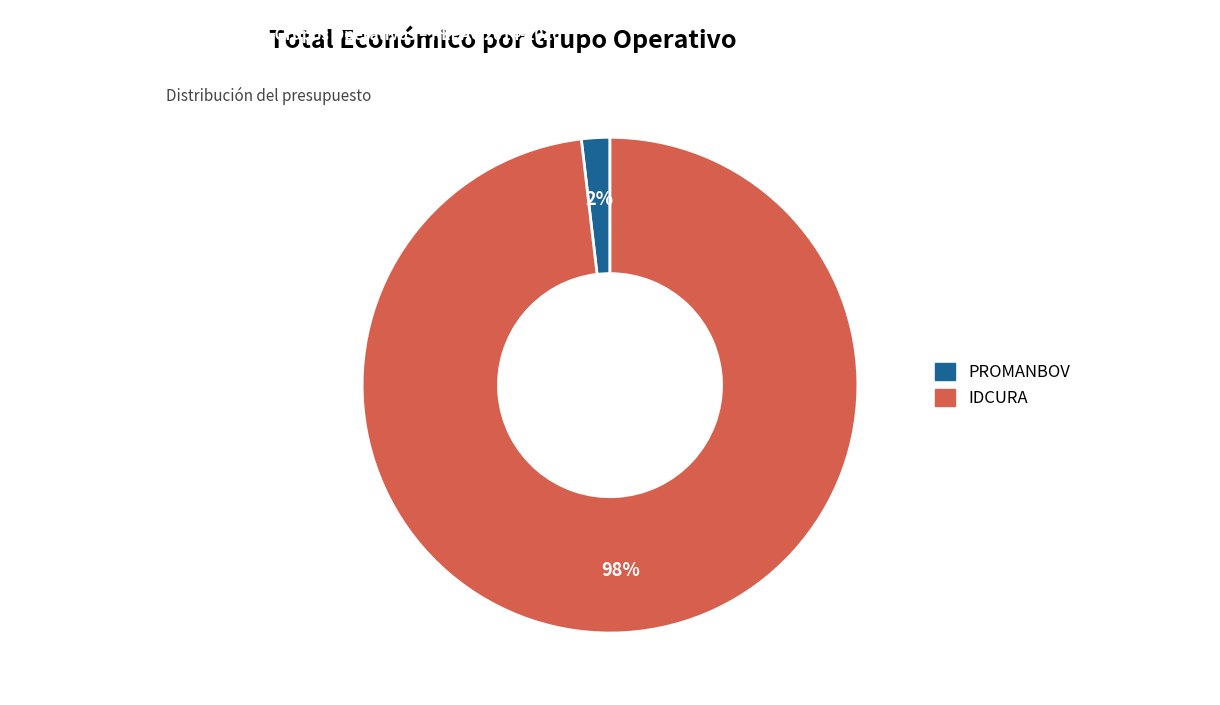

To the nearest percent, what portion does IDCURA represent?

98%